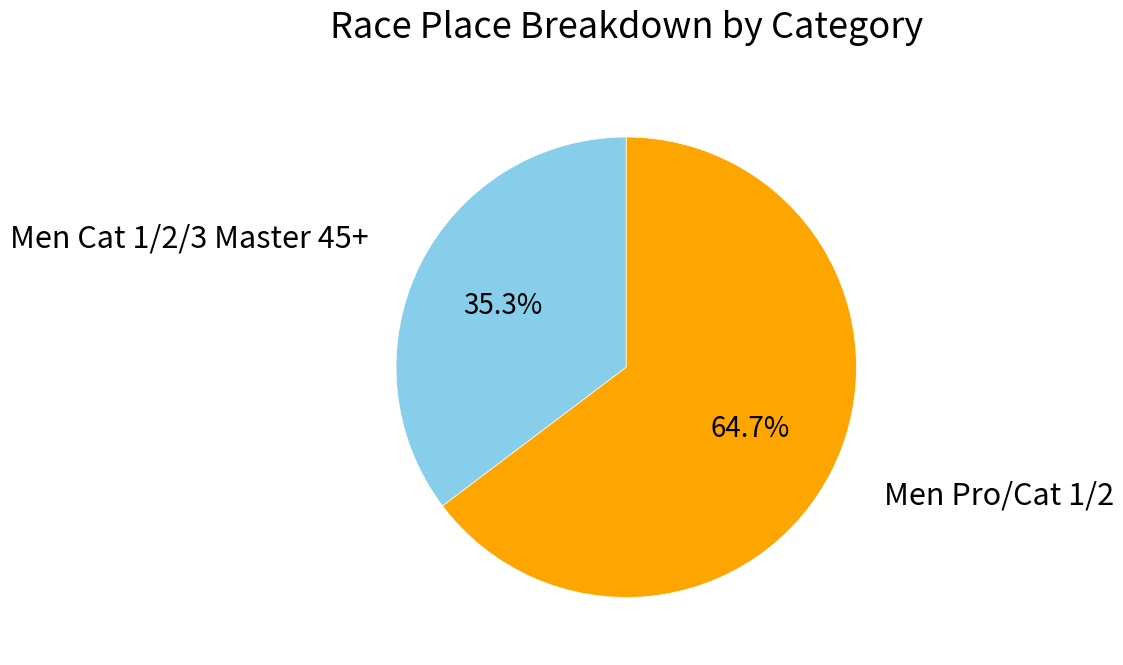

How many segments does this pie chart have?

2